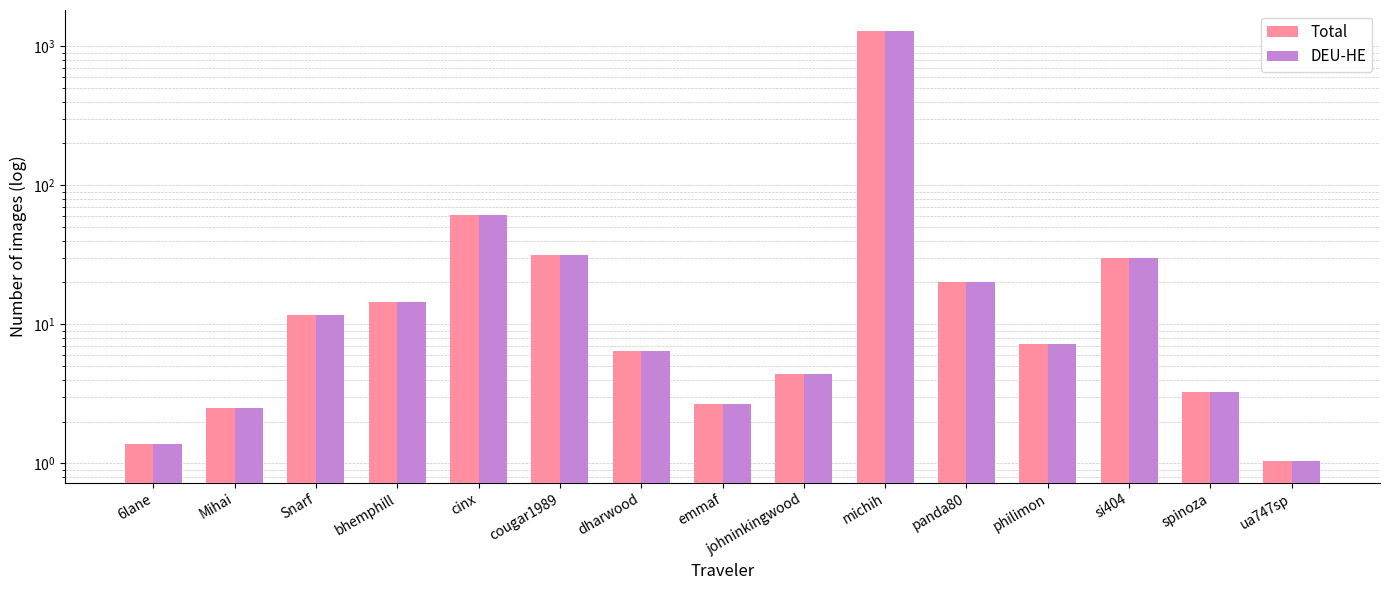

Between johninkingwood and ua747sp, which is larger?

johninkingwood